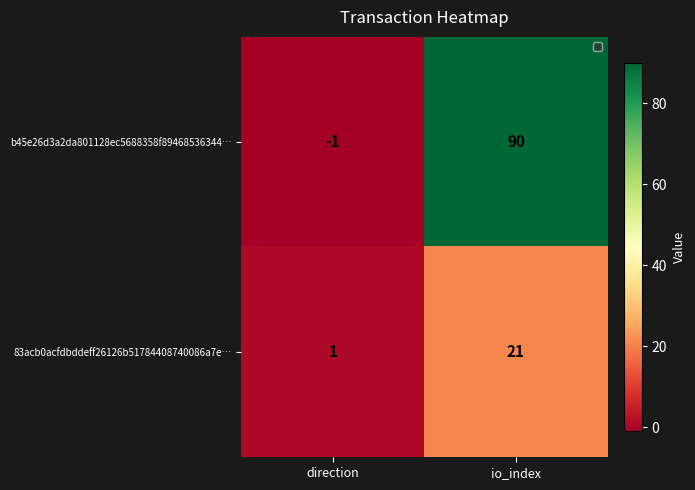

Where is 83acb0acfdbddeff26126b51784408740086a7e… nearest to the value 11?

direction